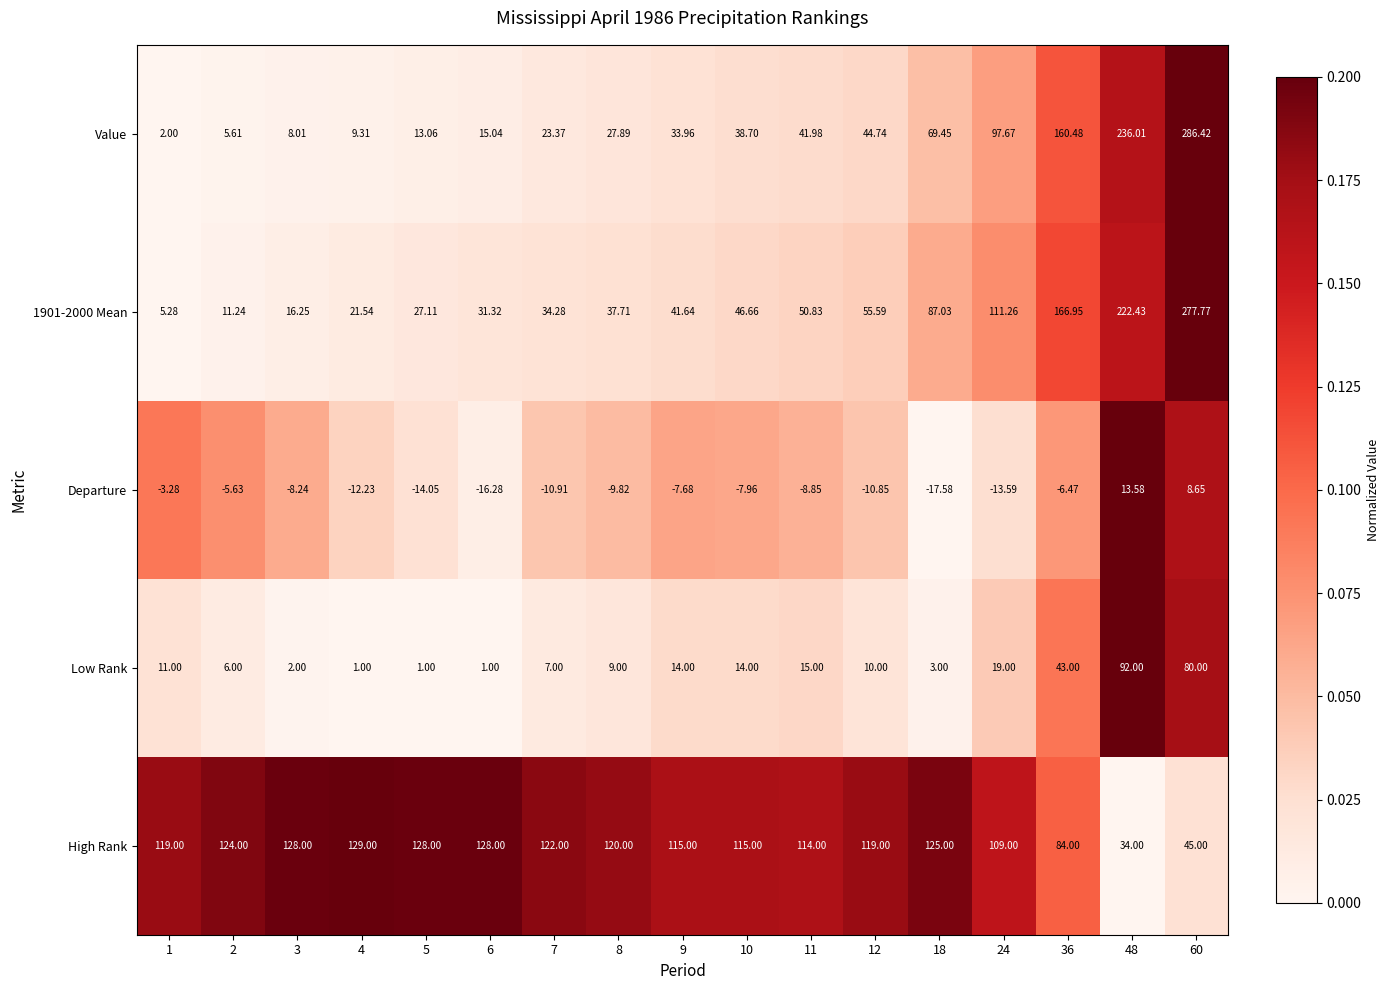

Which series changed the most between 6 and 24?

Value